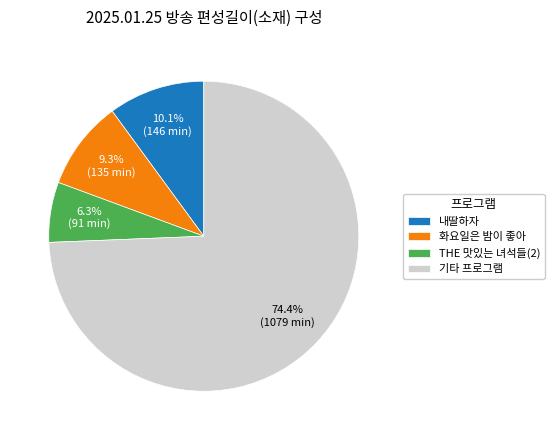

What is the majority slice?

기타 프로그램